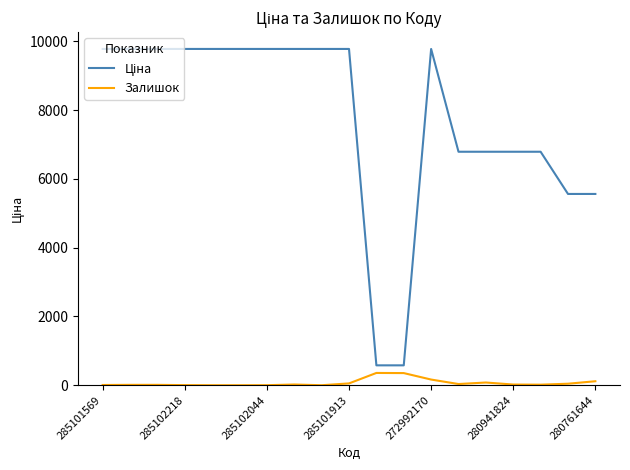

What is the difference between the maximum and minimum values in the Залишок series?

357.0